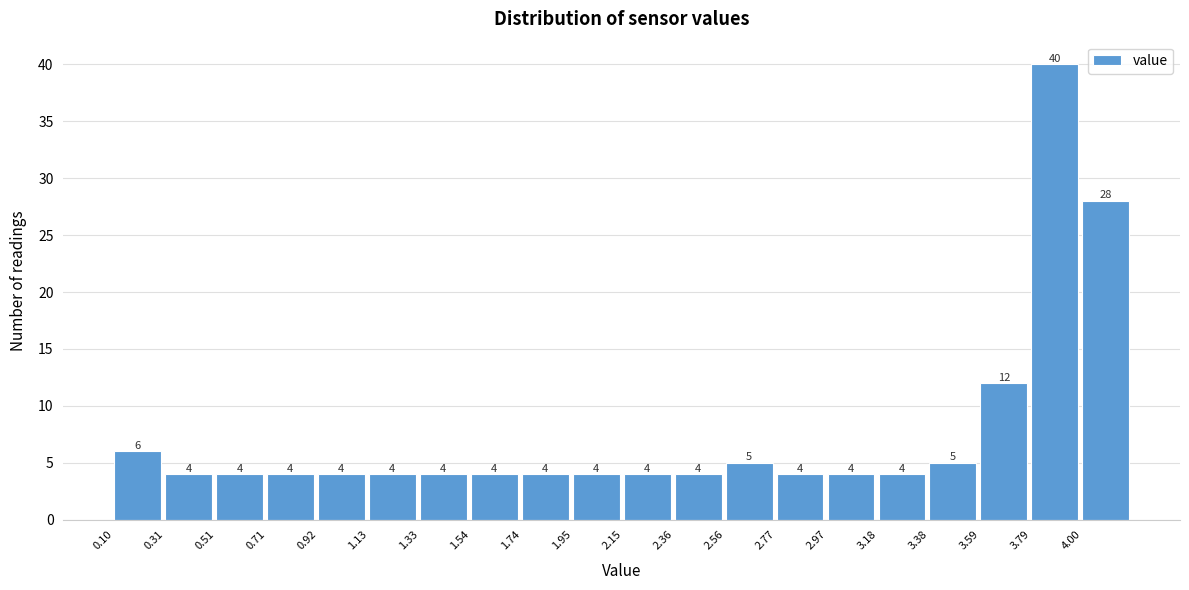

Reading left to right, list every bar in this chart as the range it spans on the x-axis followed by its height. The bar edges are not printed on the chart, so give them approximately, as read against the axis.

0.100 to 0.305: 6
0.305 to 0.510: 4
0.510 to 0.715: 4
0.715 to 0.920: 4
0.920 to 1.125: 4
1.125 to 1.330: 4
1.330 to 1.535: 4
1.535 to 1.740: 4
1.740 to 1.945: 4
1.945 to 2.150: 4
2.150 to 2.355: 4
2.355 to 2.560: 4
2.560 to 2.765: 5
2.765 to 2.970: 4
2.970 to 3.175: 4
3.175 to 3.380: 4
3.380 to 3.585: 5
3.585 to 3.790: 12
3.790 to 3.995: 40
3.995 to 4.200: 28